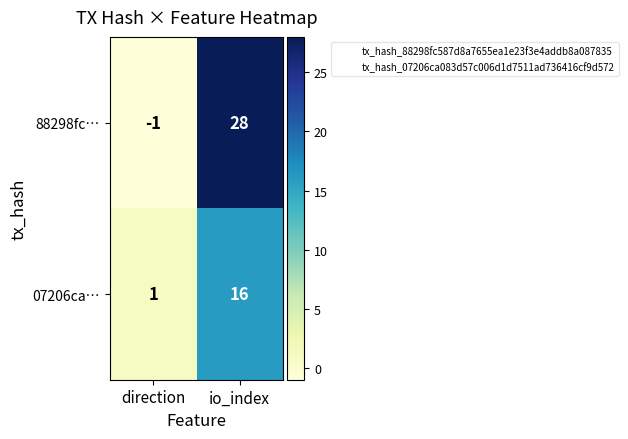

Between direction and io_index, which series saw the biggest shift?

88298fc…